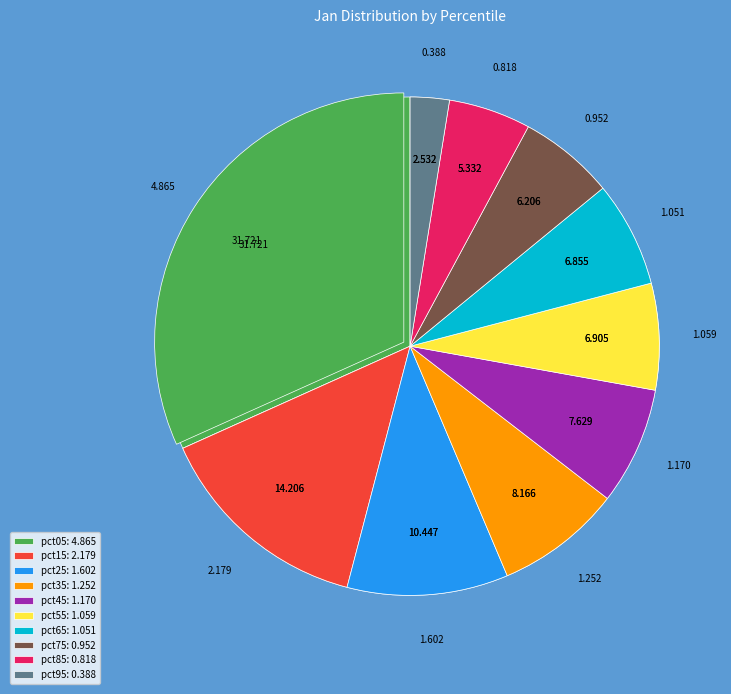

To the nearest percent, what is the average slice percentage?

10%